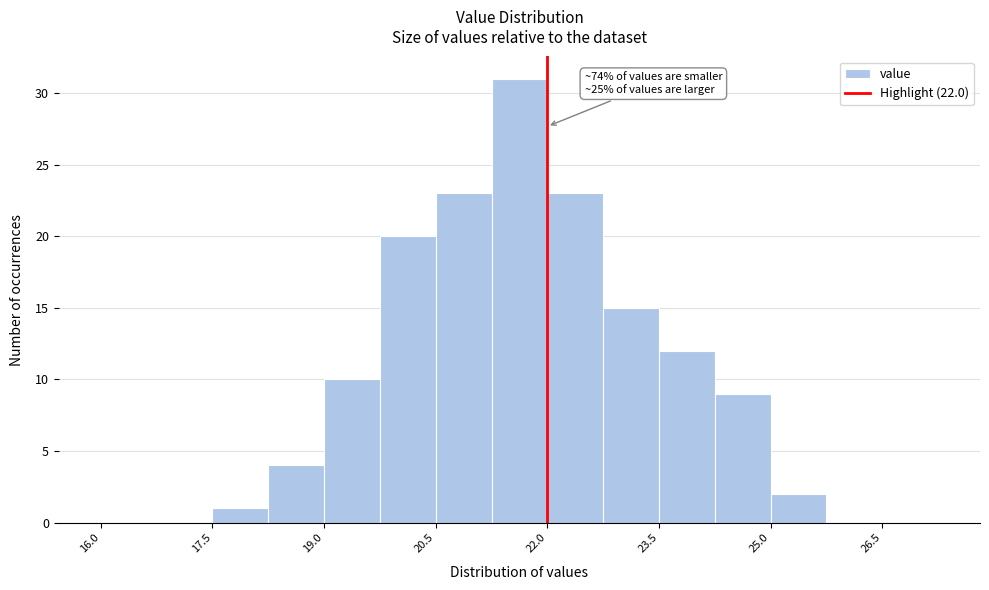

Around what value on the x-axis is the tallest bar? Give the approximate position of its centre, as read against the axis.

21.6